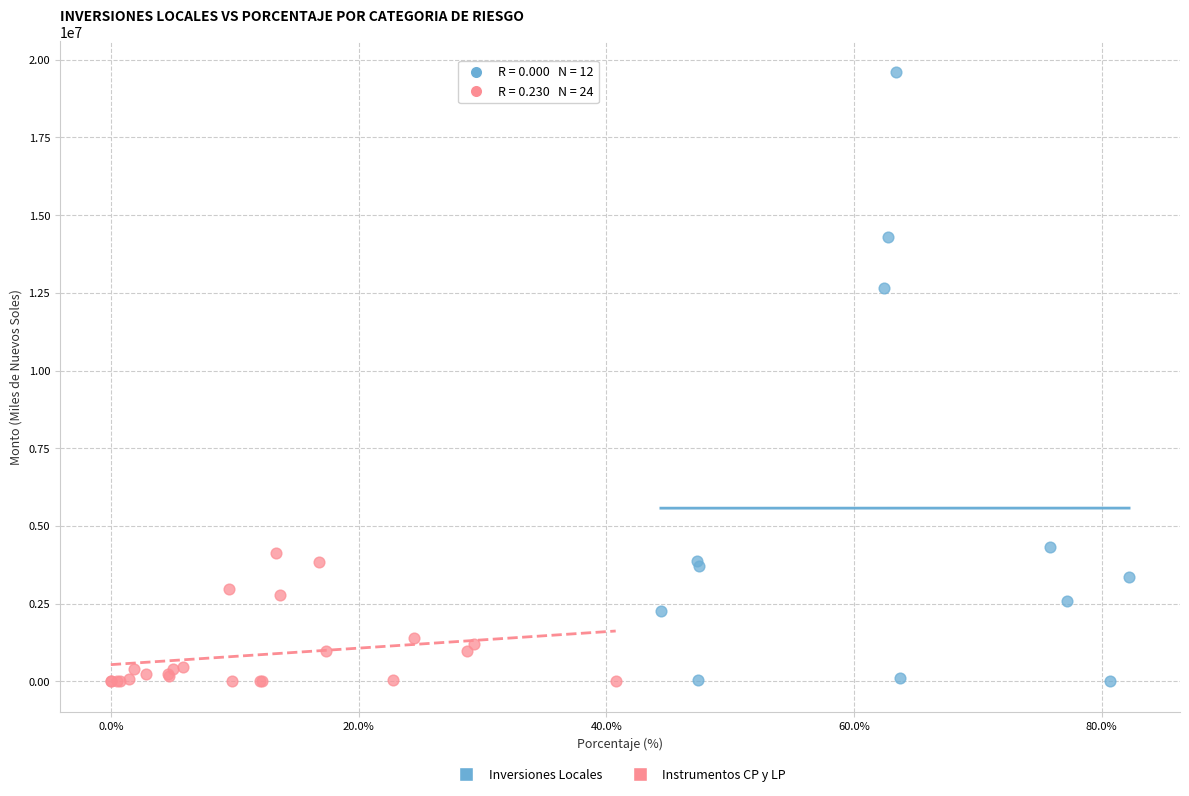

Which series reaches the maximum Y coordinate?

Inversiones Locales